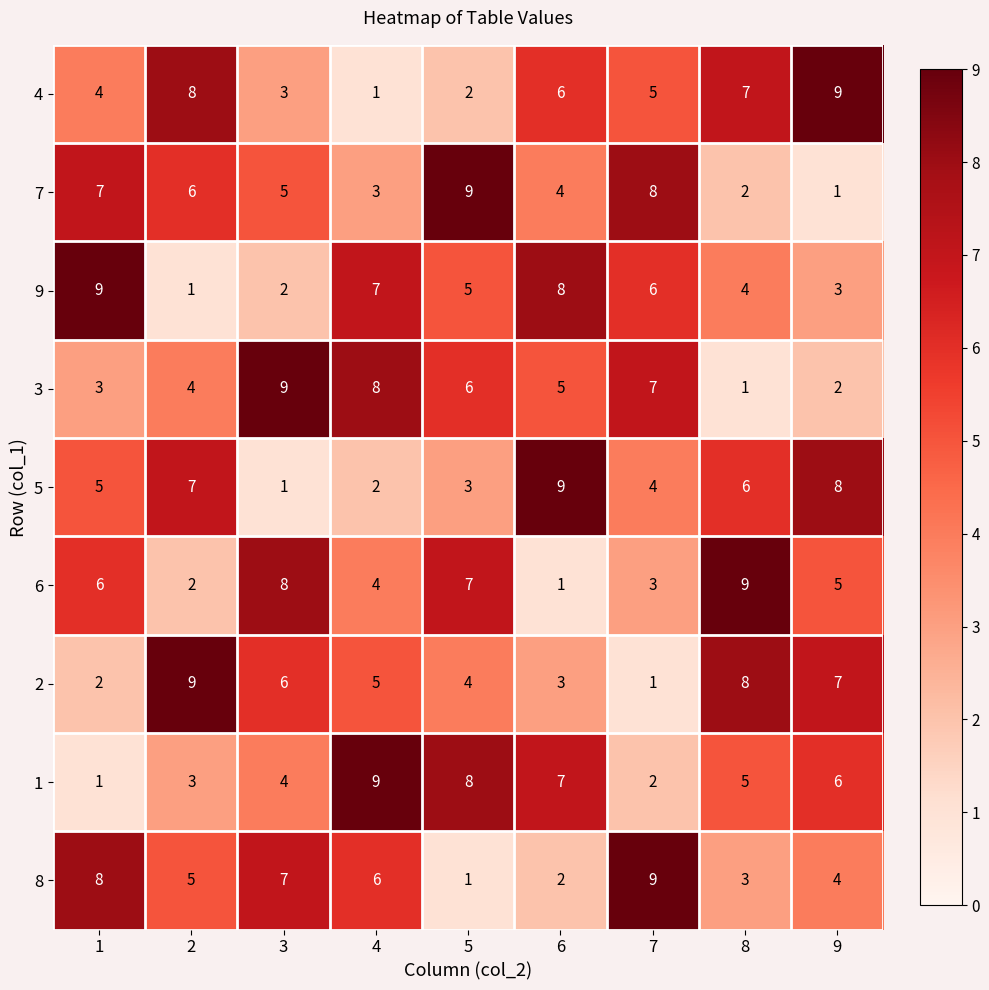

What is the sum of all 9 values?

45